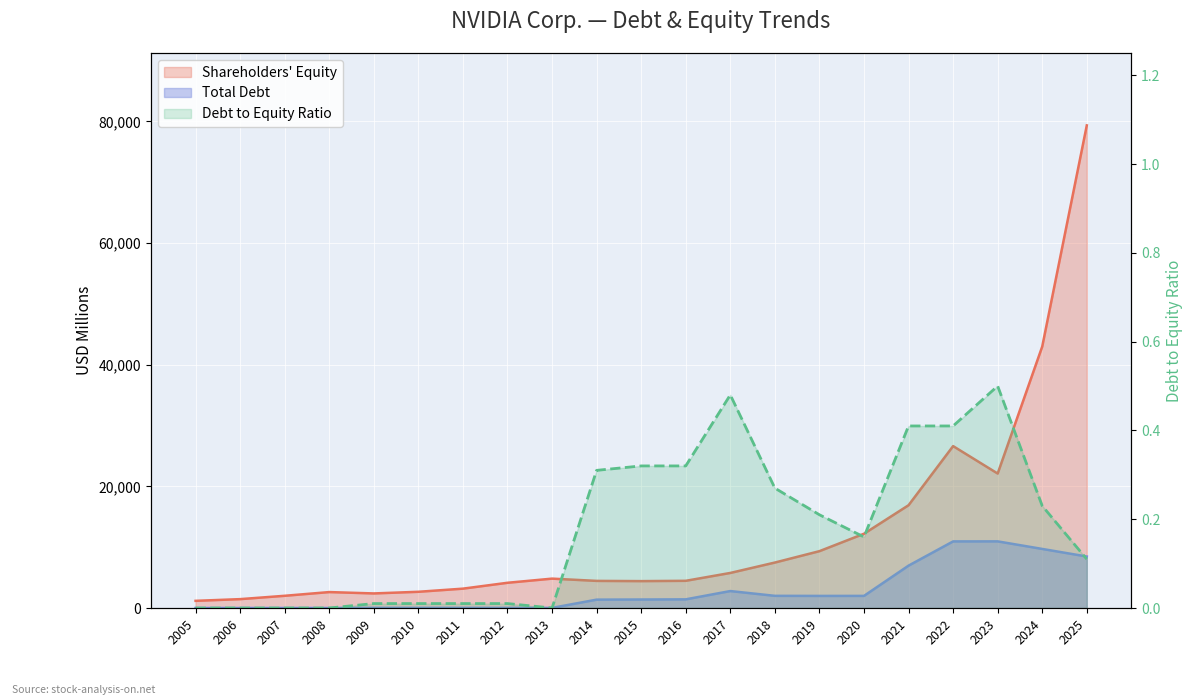

Reading right to left, extract all data points from this chart.

Shareholders Equity: 2025=79327.0	2024=42978.0	2023=22101.0	2022=26612.0	2021=16893.0	2020=12204.0	2019=9342.0	2018=7471.0	2017=5762.0	2016=4469.0	2015=4418.0	2014=4456.0	2013=4828.0	2012=4146.0	2011=3181.0	2010=2665.0	2009=2395.0	2008=2618.0	2007=2007.0	2006=1458.0	2005=1178.0
Total Debt: 2025=8463.0	2024=9709.0	2023=10953.0	2022=10946.0	2021=6963.0	2020=1991.0	2019=1988.0	2018=2000.0	2017=2785.0	2016=1423.0	2015=1398.0	2014=1374.0	2013=19.0	2012=21.0	2011=23.0	2010=24.0	2009=26.0	2008=0.0	2007=0.0	2006=0.0	2005=0.0
Debt to Equity: 2025=0.1	2024=0.2	2023=0.5	2022=0.4	2021=0.4	2020=0.2	2019=0.2	2018=0.3	2017=0.5	2016=0.3	2015=0.3	2014=0.3	2013=0.0	2012=0.0	2011=0.0	2010=0.0	2009=0.0	2008=0.0	2007=0.0	2006=0.0	2005=0.0